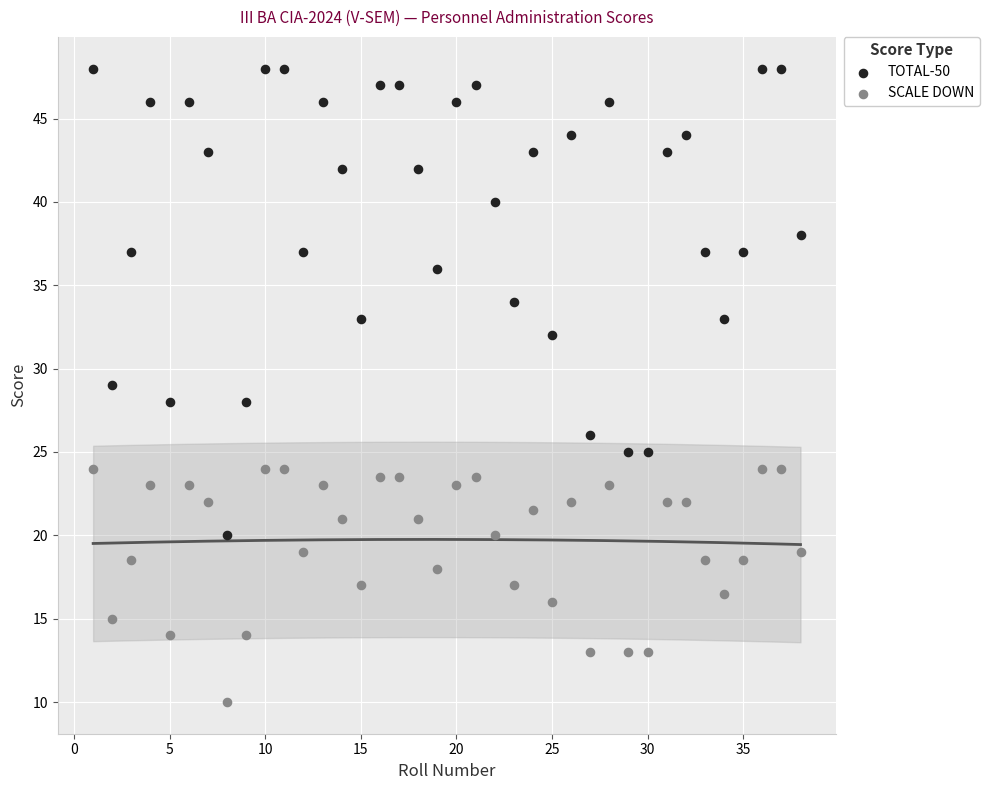

Across all data points, what is the range of X values (max minus min)?

37.0